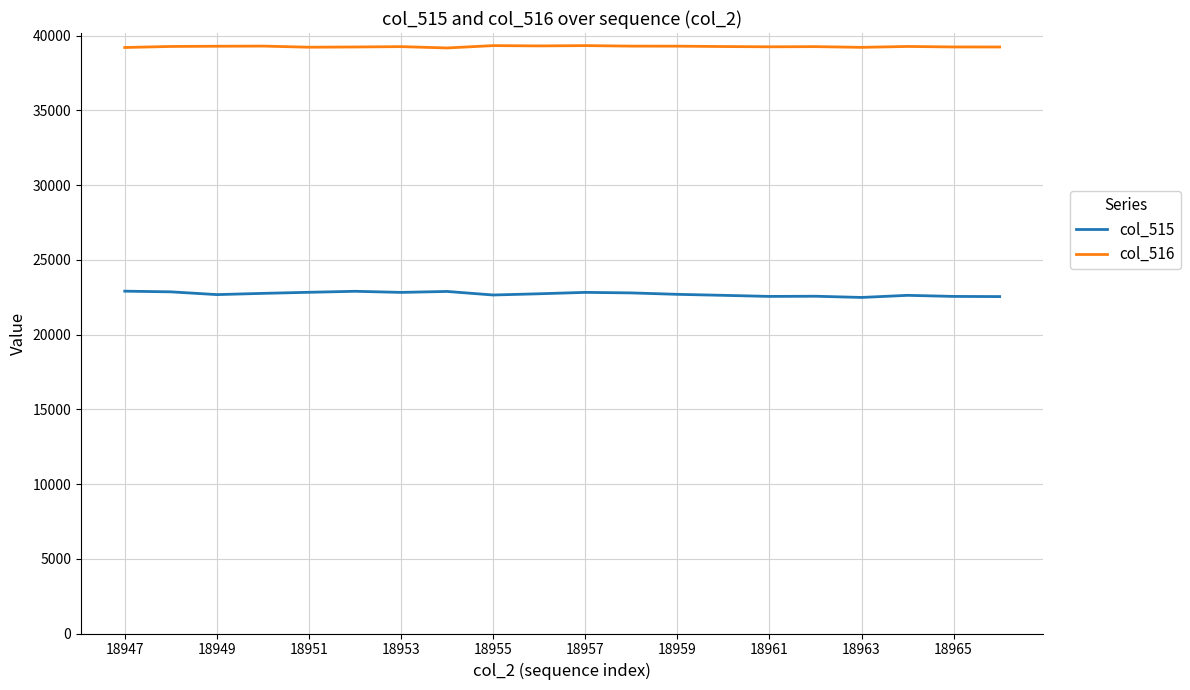

What are all the series names shown in the legend?

col_515, col_516